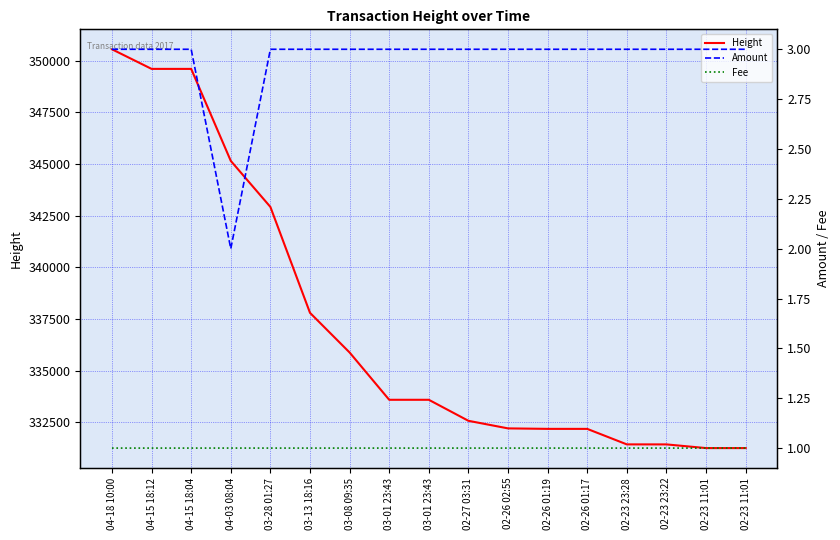

Which category has the highest value across all series?

04-18 10:00